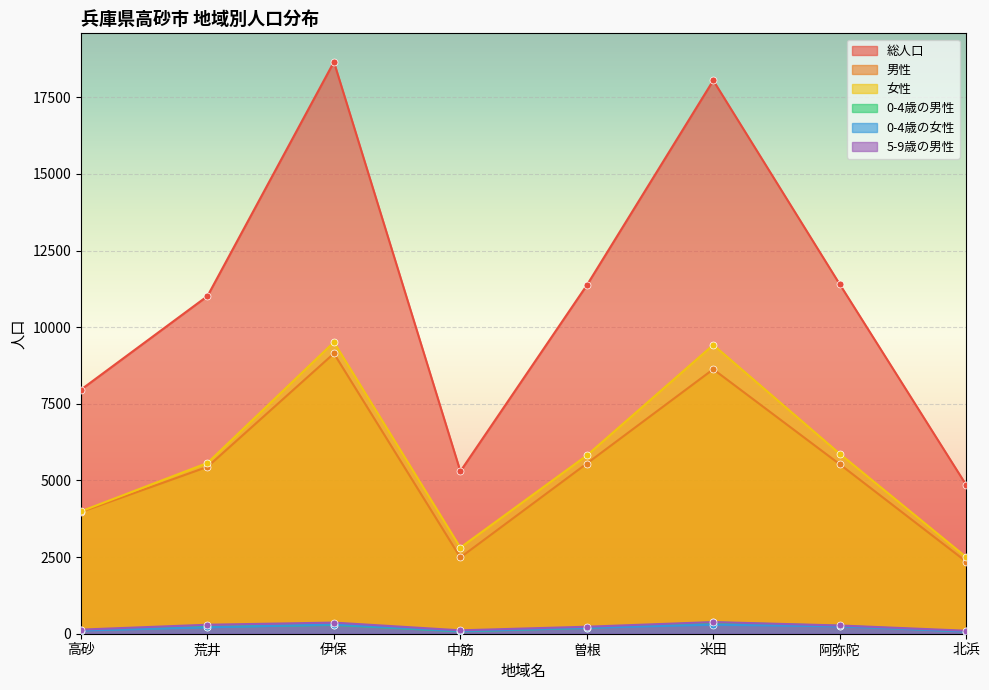

At which label does 0-4歳の男性 reach its peak?

米田